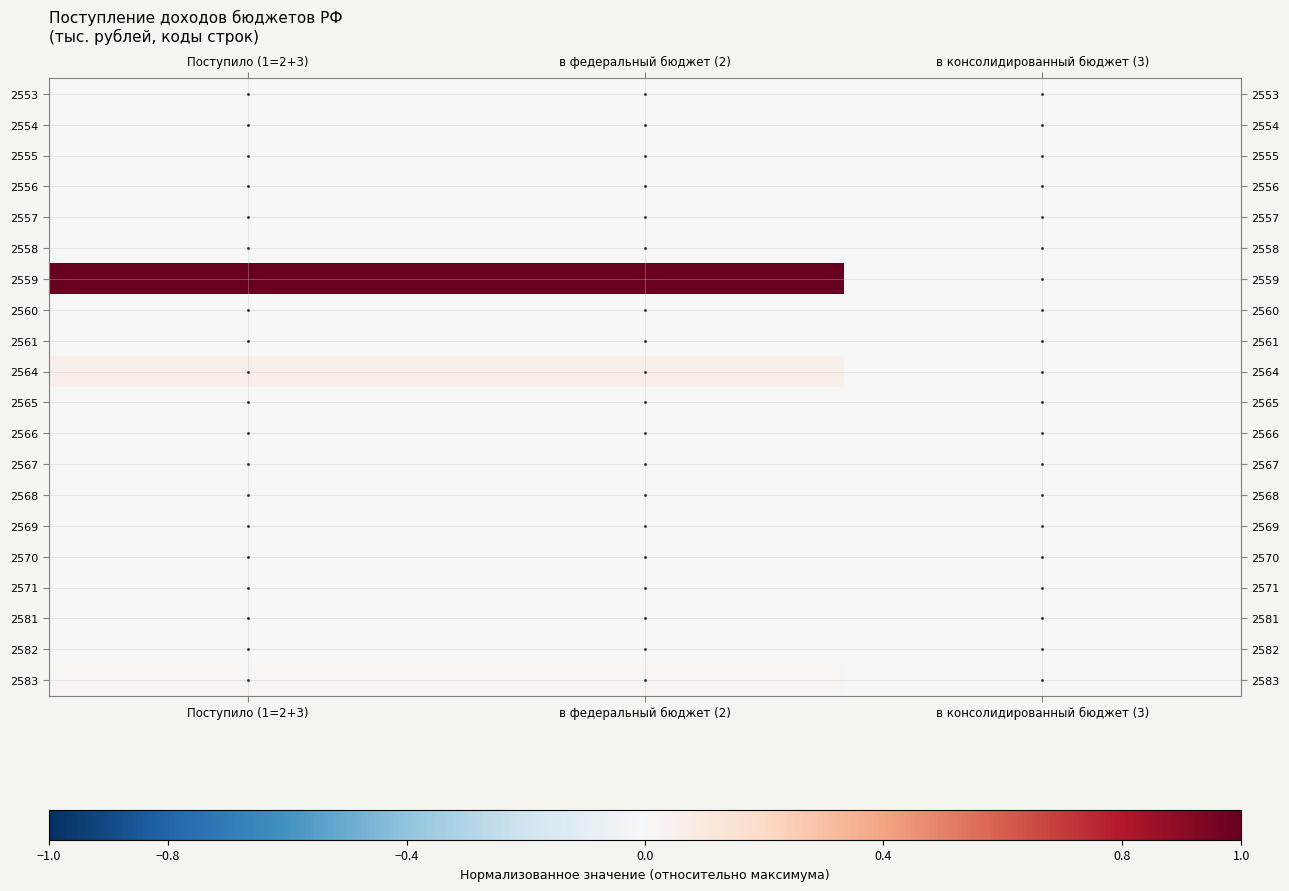

Reading right to left, transcribe all the data shown in this chart.

2553: в консолидированный бюджет (3)=0.0	в федеральный бюджет (2)=0.0	Поступило (1=2+3)=0.0
2554: в консолидированный бюджет (3)=0.0	в федеральный бюджет (2)=0.0	Поступило (1=2+3)=0.0
2555: в консолидированный бюджет (3)=0.0	в федеральный бюджет (2)=0.0	Поступило (1=2+3)=0.0
2556: в консолидированный бюджет (3)=0.0	в федеральный бюджет (2)=0.0	Поступило (1=2+3)=0.0
2557: в консолидированный бюджет (3)=0.0	в федеральный бюджет (2)=0.0	Поступило (1=2+3)=0.0
2558: в консолидированный бюджет (3)=0.0	в федеральный бюджет (2)=0.0	Поступило (1=2+3)=0.0
2559: в консолидированный бюджет (3)=0.0	в федеральный бюджет (2)=1.0	Поступило (1=2+3)=1.0
2560: в консолидированный бюджет (3)=0.0	в федеральный бюджет (2)=0.0	Поступило (1=2+3)=0.0
2561: в консолидированный бюджет (3)=0.0	в федеральный бюджет (2)=0.0	Поступило (1=2+3)=0.0
2564: в консолидированный бюджет (3)=0.0	в федеральный бюджет (2)=0.0	Поступило (1=2+3)=0.0
2565: в консолидированный бюджет (3)=0.0	в федеральный бюджет (2)=0.0	Поступило (1=2+3)=0.0
2566: в консолидированный бюджет (3)=0.0	в федеральный бюджет (2)=0.0	Поступило (1=2+3)=0.0
2567: в консолидированный бюджет (3)=0.0	в федеральный бюджет (2)=0.0	Поступило (1=2+3)=0.0
2568: в консолидированный бюджет (3)=0.0	в федеральный бюджет (2)=0.0	Поступило (1=2+3)=0.0
2569: в консолидированный бюджет (3)=0.0	в федеральный бюджет (2)=0.0	Поступило (1=2+3)=0.0
2570: в консолидированный бюджет (3)=0.0	в федеральный бюджет (2)=0.0	Поступило (1=2+3)=0.0
2571: в консолидированный бюджет (3)=0.0	в федеральный бюджет (2)=0.0	Поступило (1=2+3)=0.0
2581: в консолидированный бюджет (3)=0.0	в федеральный бюджет (2)=0.0	Поступило (1=2+3)=0.0
2582: в консолидированный бюджет (3)=0.0	в федеральный бюджет (2)=0.0	Поступило (1=2+3)=0.0
2583: в консолидированный бюджет (3)=0.0	в федеральный бюджет (2)=0.0	Поступило (1=2+3)=0.0